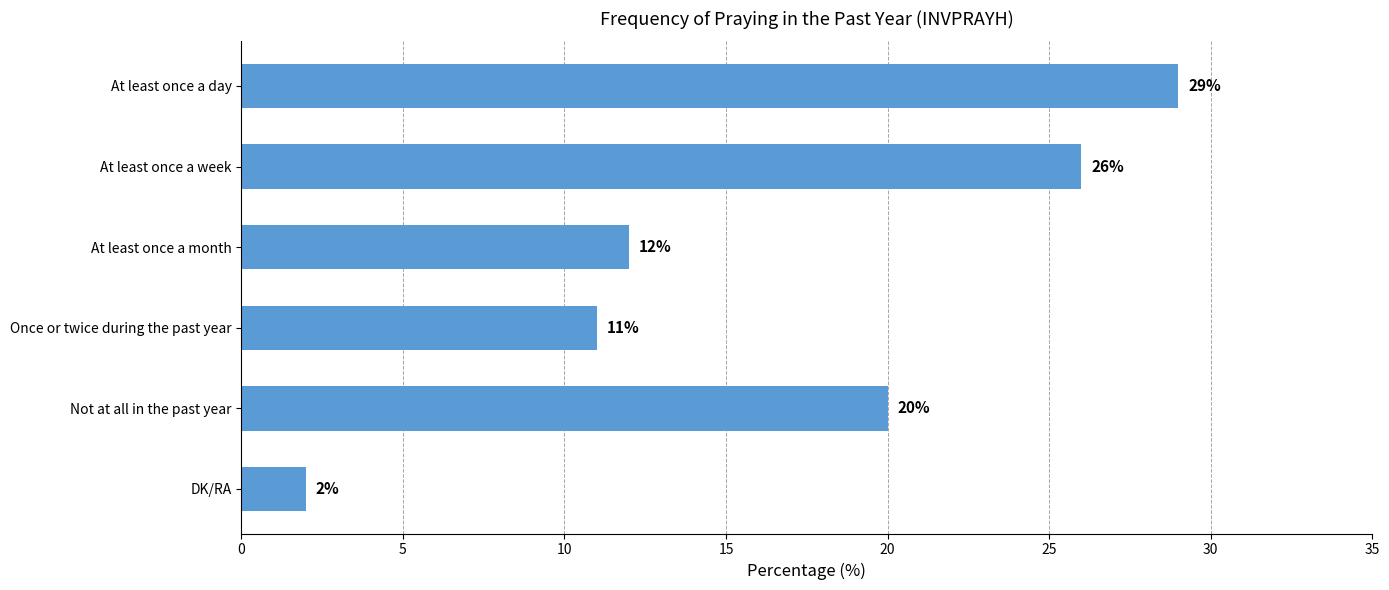

Which has a higher value, DK/RA or At least once a month?

At least once a month